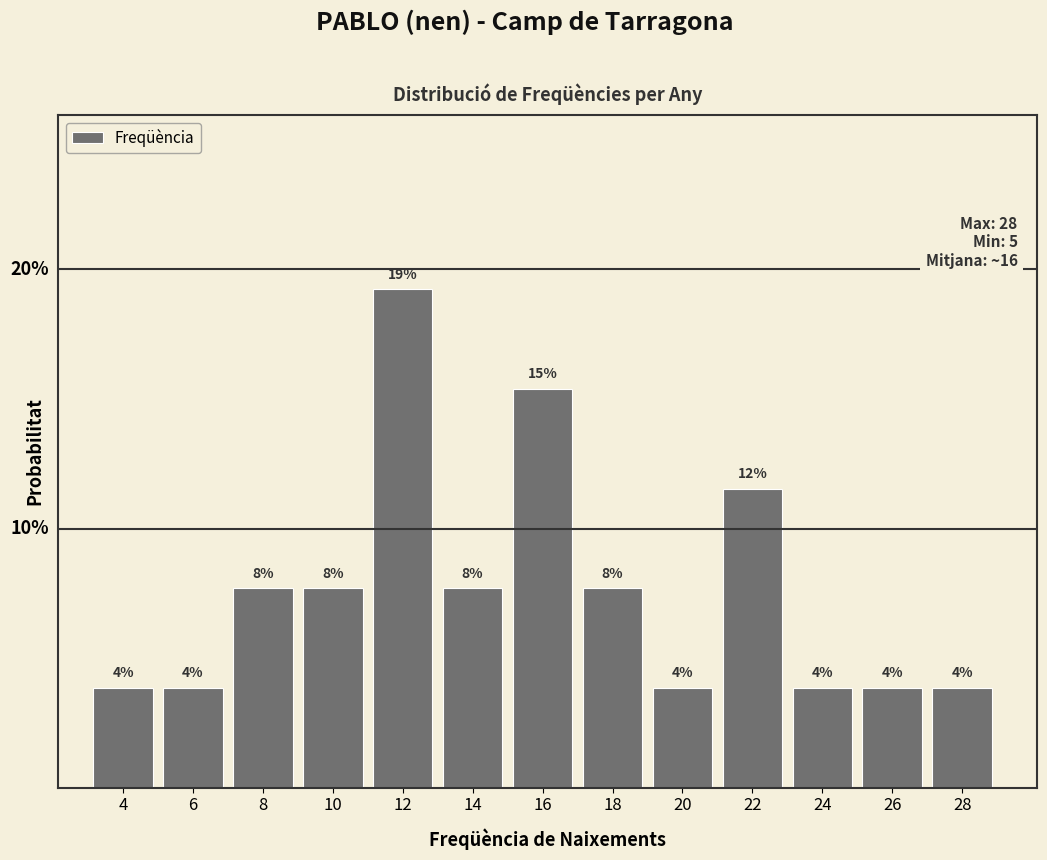

Does the chart contain any negative values?

No